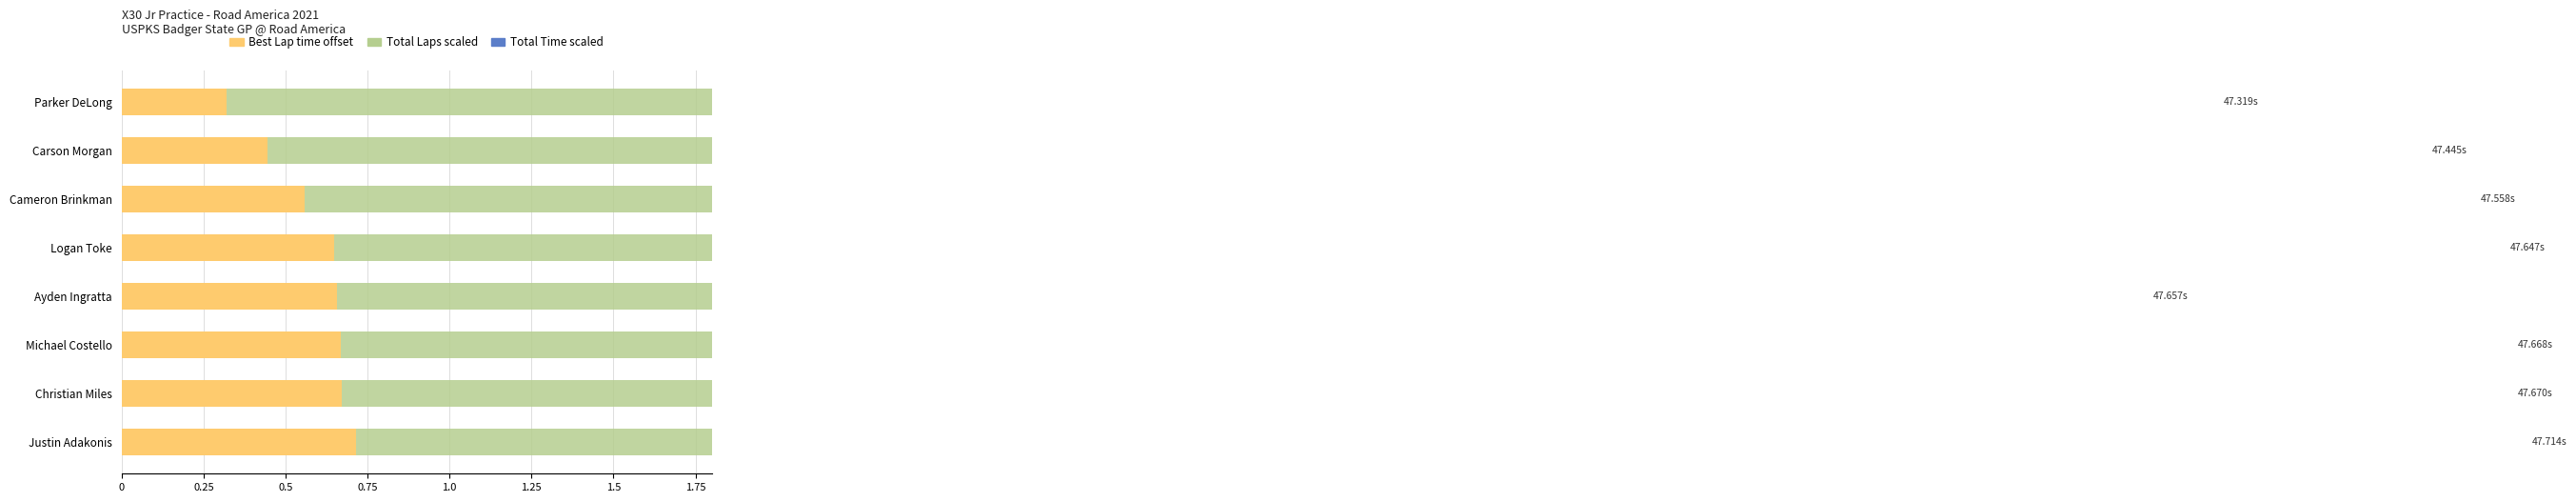

Rank the series by their maximum value, from highest to lowest.

Total Laps (scaled), Best Lap time (offset from 47s), Total Time (scaled)